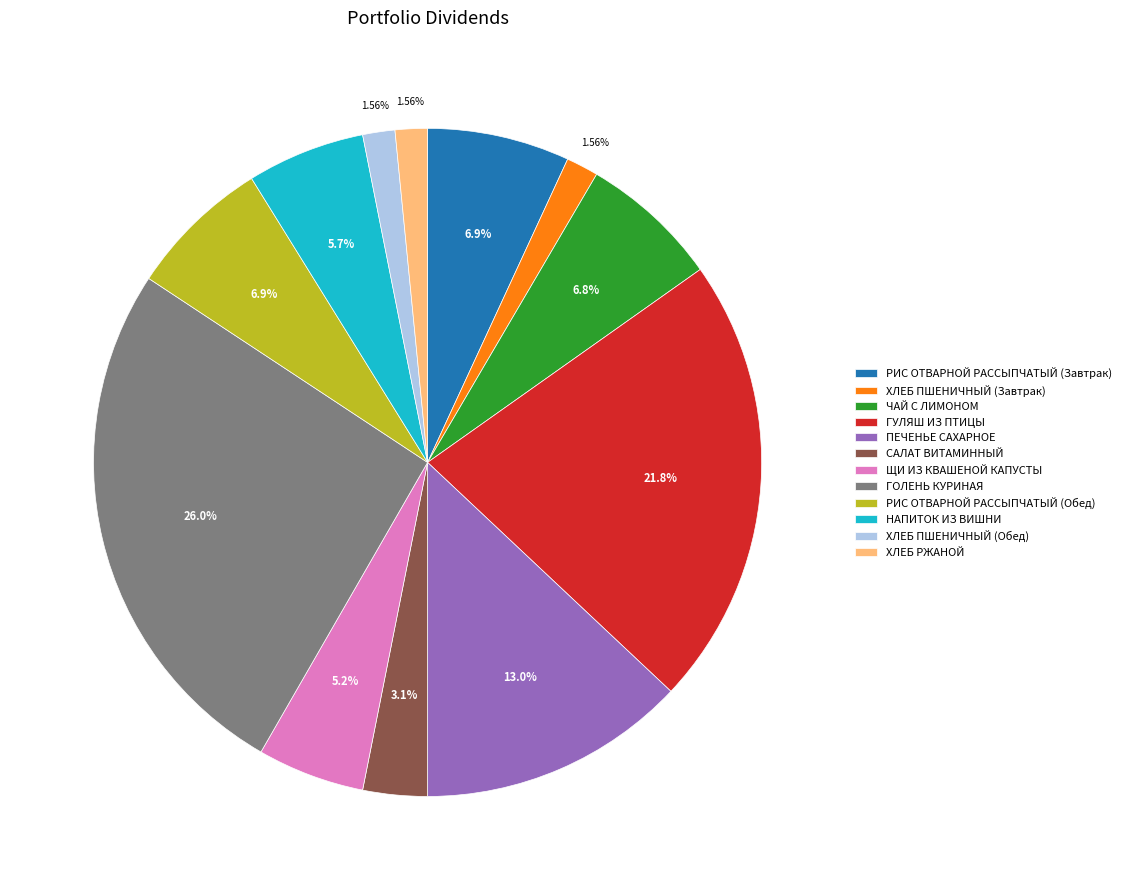

What is the total percentage of ЧАЙ С ЛИМОНОМ and НАПИТОК ИЗ ВИШНИ?

12.5%